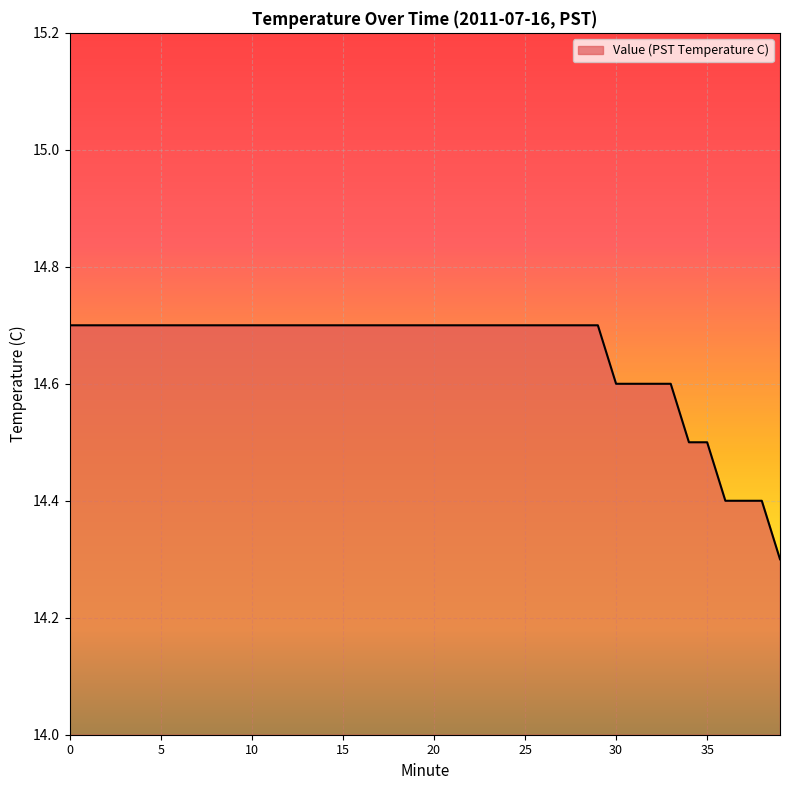

What is the difference between the maximum and minimum values?

0.4